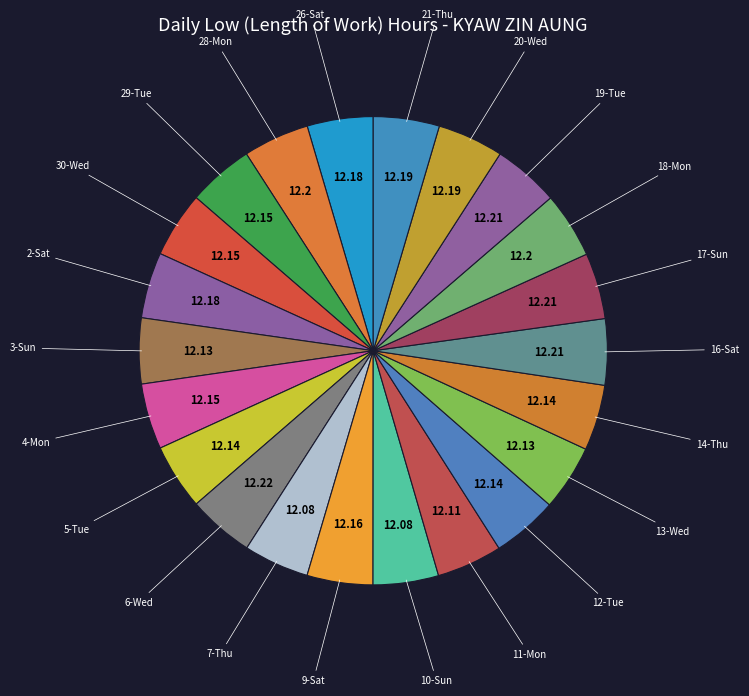

Does any single category account for the majority?

No